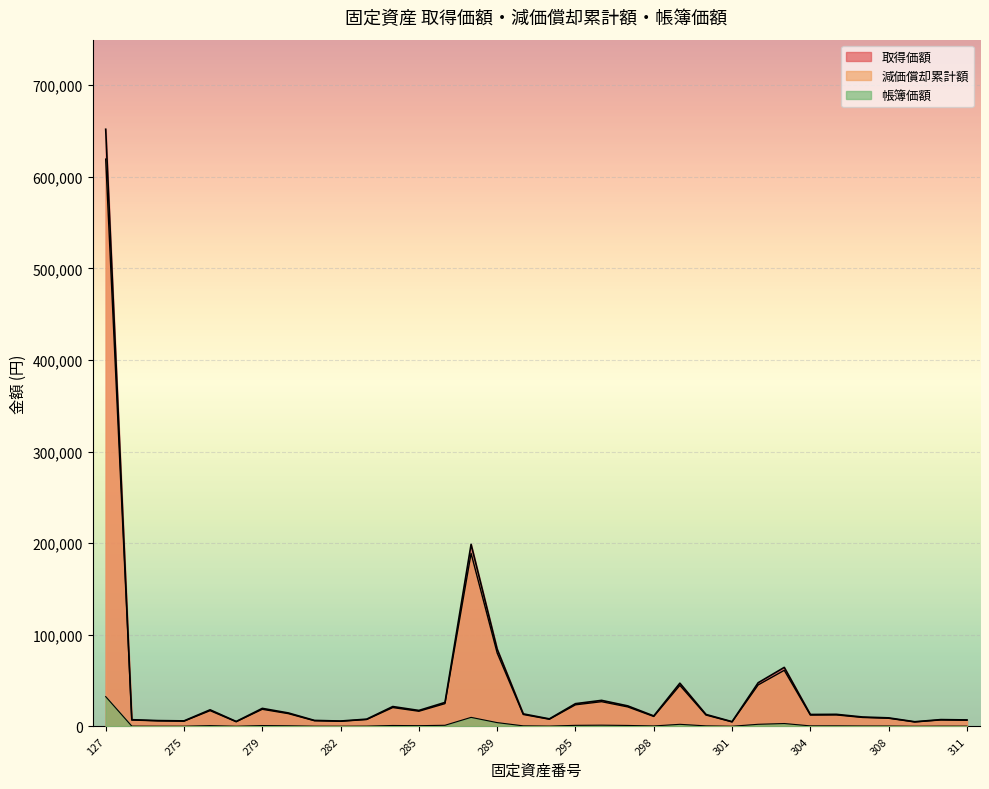

What value does the 減価償却累計額 series have at 307?

9833